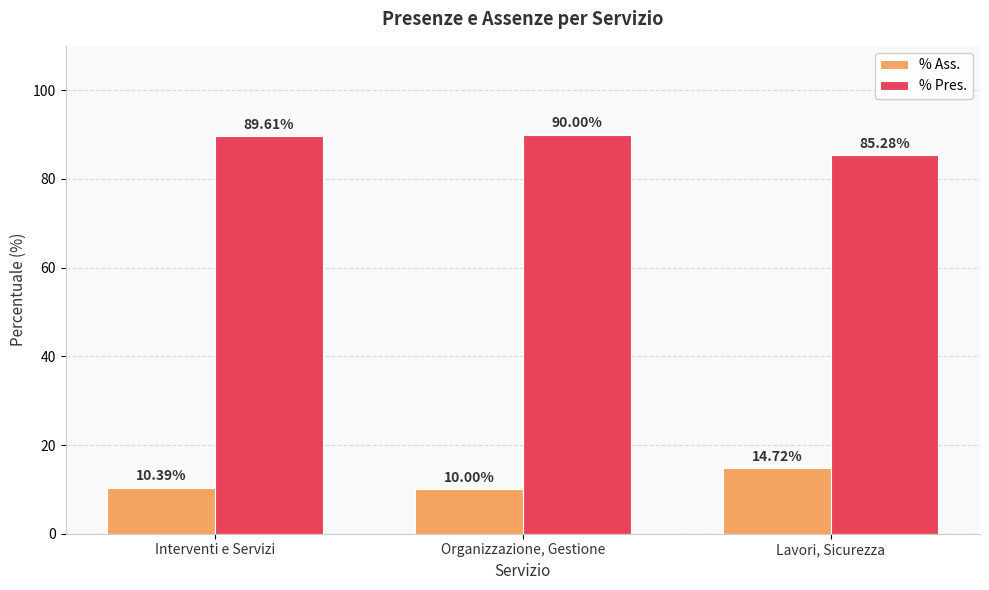

What is the spread (max minus min) of values at Lavori, Sicurezza?

70.6